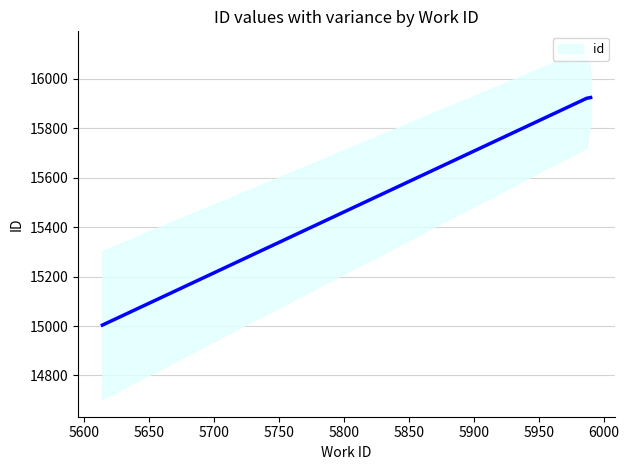

Where does the data first go above 15922?

5990